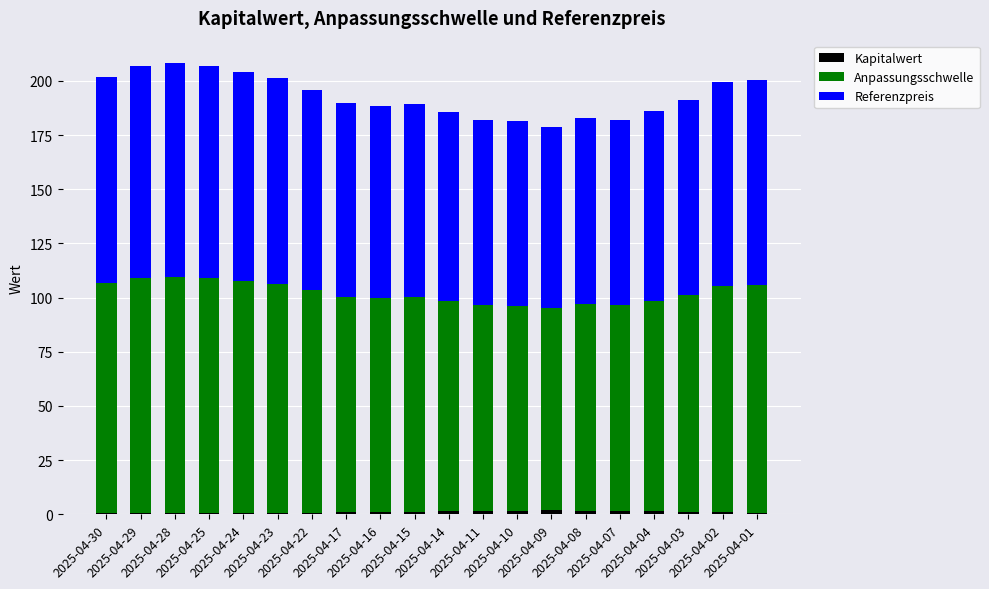

Which series has the largest range (max minus min)?

Anpassungsschwelle